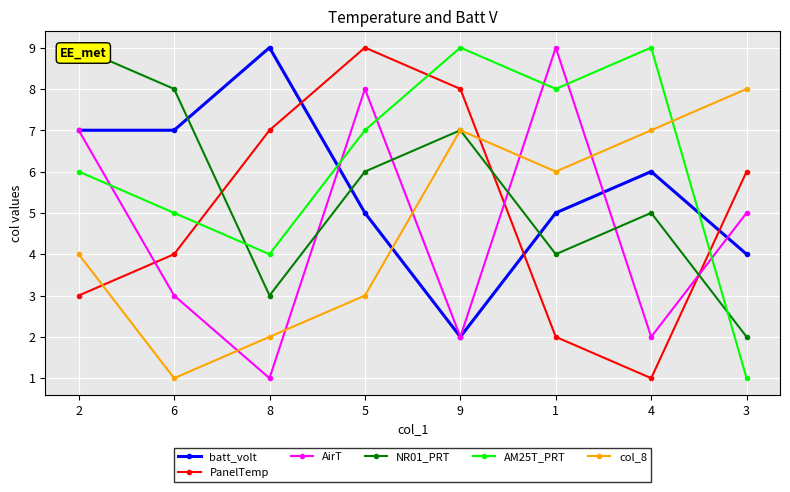

How many interior local peaks does the NR01_PRT series have?

2